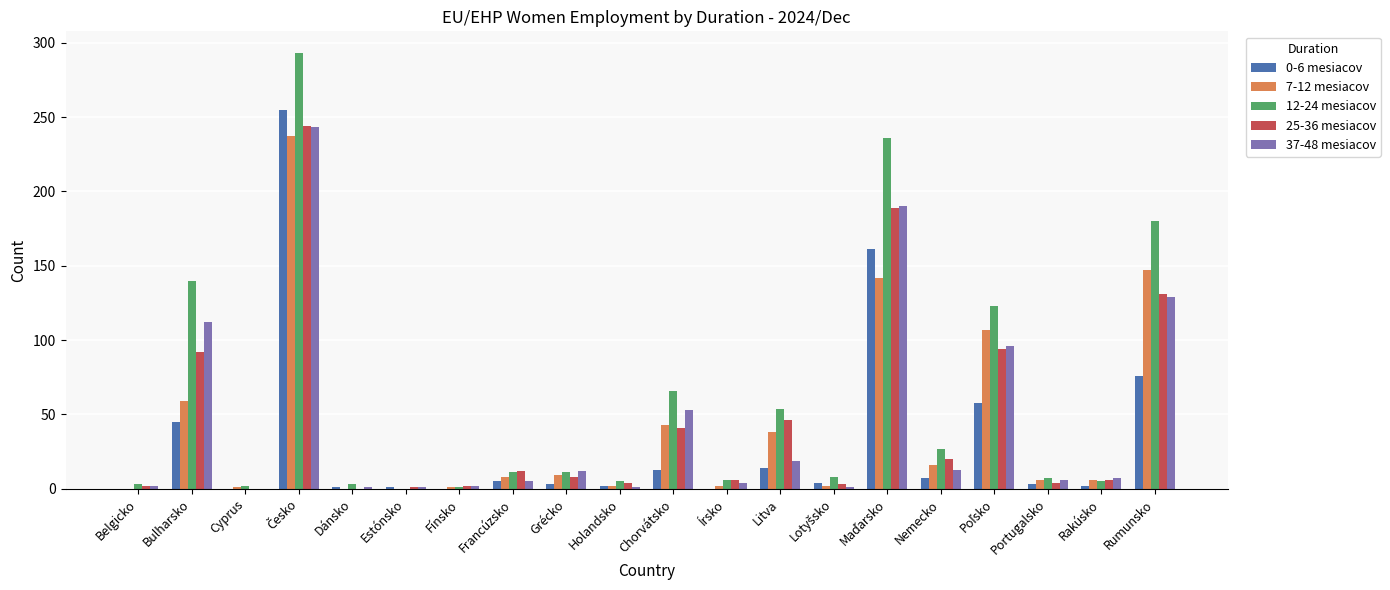

Which series has the largest total across all categories?

12-24 mesiacov